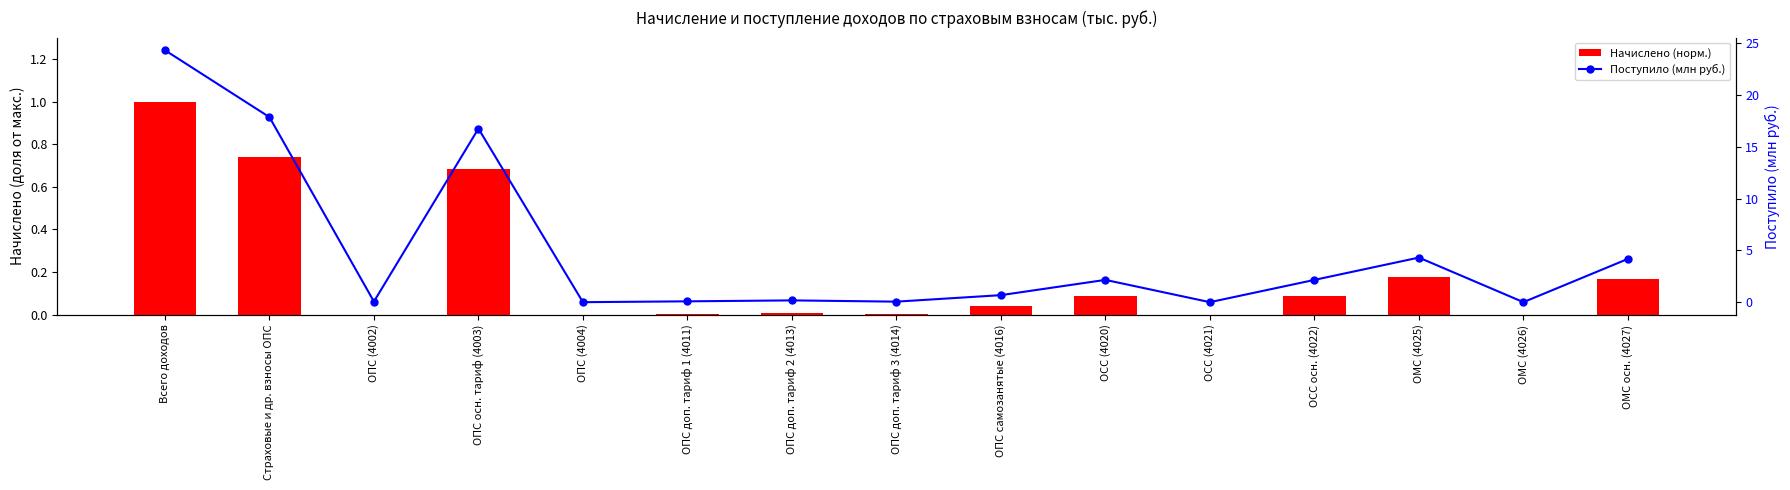

Reading right to left, transcribe all the data shown in this chart.

Начислено (норм.): ОМС осн. (4027)=0.2	ОМС (4026)=0.0	ОМС (4025)=0.2	ОСС осн. (4022)=0.1	ОСС (4021)=0.0	ОСС (4020)=0.1	ОПС самозанятые (4016)=0.0	ОПС доп. тариф 3 (4014)=0.0	ОПС доп. тариф 2 (4013)=0.0	ОПС доп. тариф 1 (4011)=0.0	ОПС (4004)=0.0	ОПС осн. тариф (4003)=0.7	ОПС (4002)=0.0	Страховые и др. взносы ОПС=0.7	Всего доходов=1.0
Поступило (млн руб.): ОМС осн. (4027)=4.2	ОМС (4026)=0.0	ОМС (4025)=4.3	ОСС осн. (4022)=2.1	ОСС (4021)=0.0	ОСС (4020)=2.2	ОПС самозанятые (4016)=0.7	ОПС доп. тариф 3 (4014)=0.1	ОПС доп. тариф 2 (4013)=0.2	ОПС доп. тариф 1 (4011)=0.1	ОПС (4004)=0.0	ОПС осн. тариф (4003)=16.7	ОПС (4002)=0.1	Страховые и др. взносы ОПС=17.9	Всего доходов=24.3